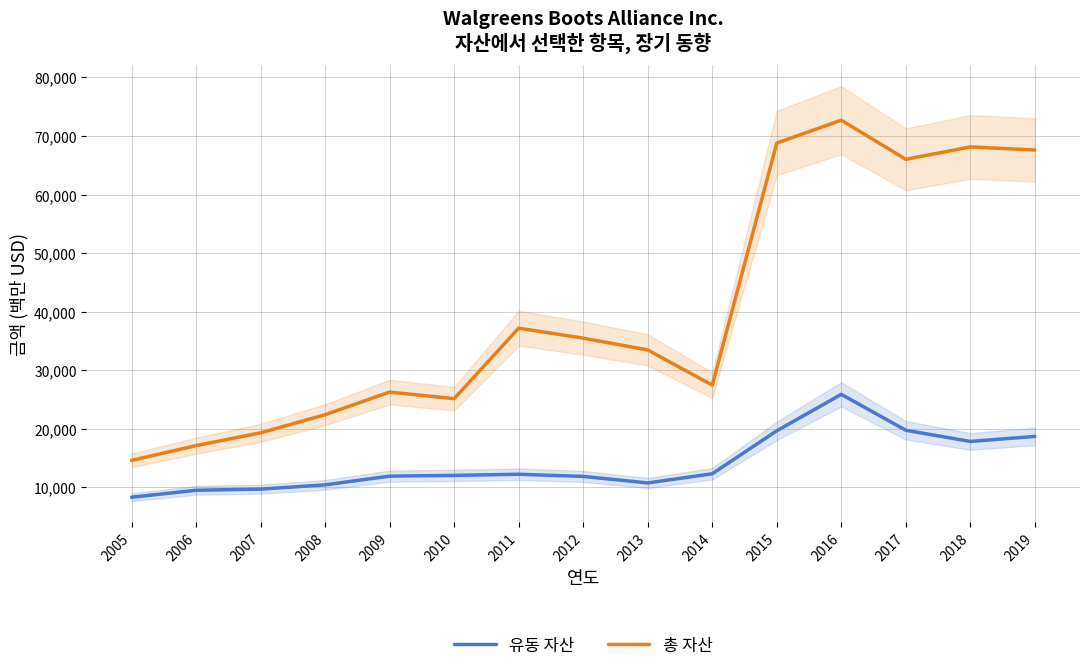

The value of 총 자산 at 2018 is 37106. True or false?

False